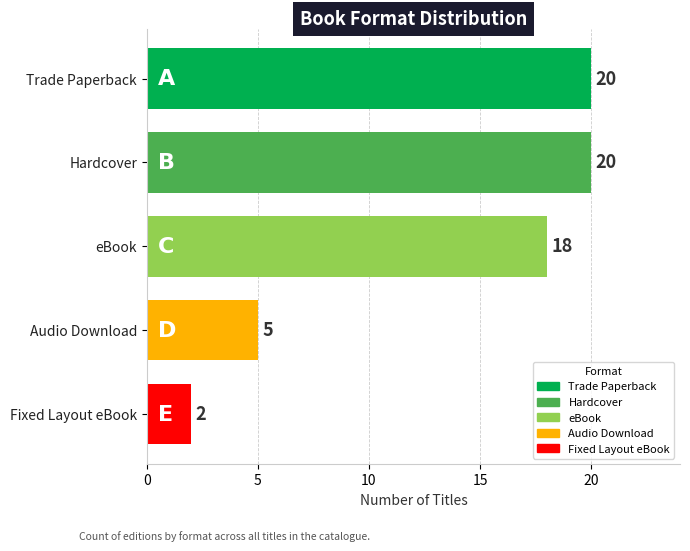

Reading left to right, transcribe all the data shown in this chart.

Trade Paperback=20	Hardcover=20	eBook=18	Audio Download=5	Fixed Layout eBook=2